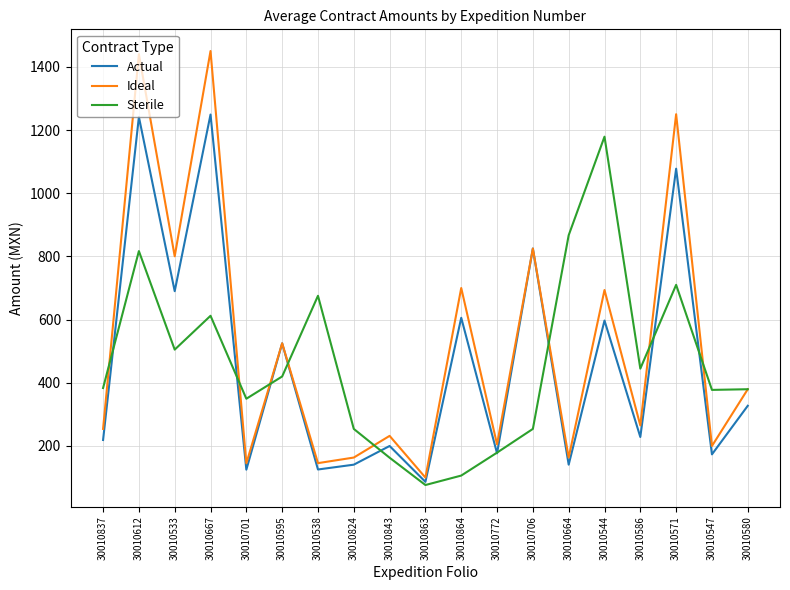

What is the greatest value displayed?

1450.0